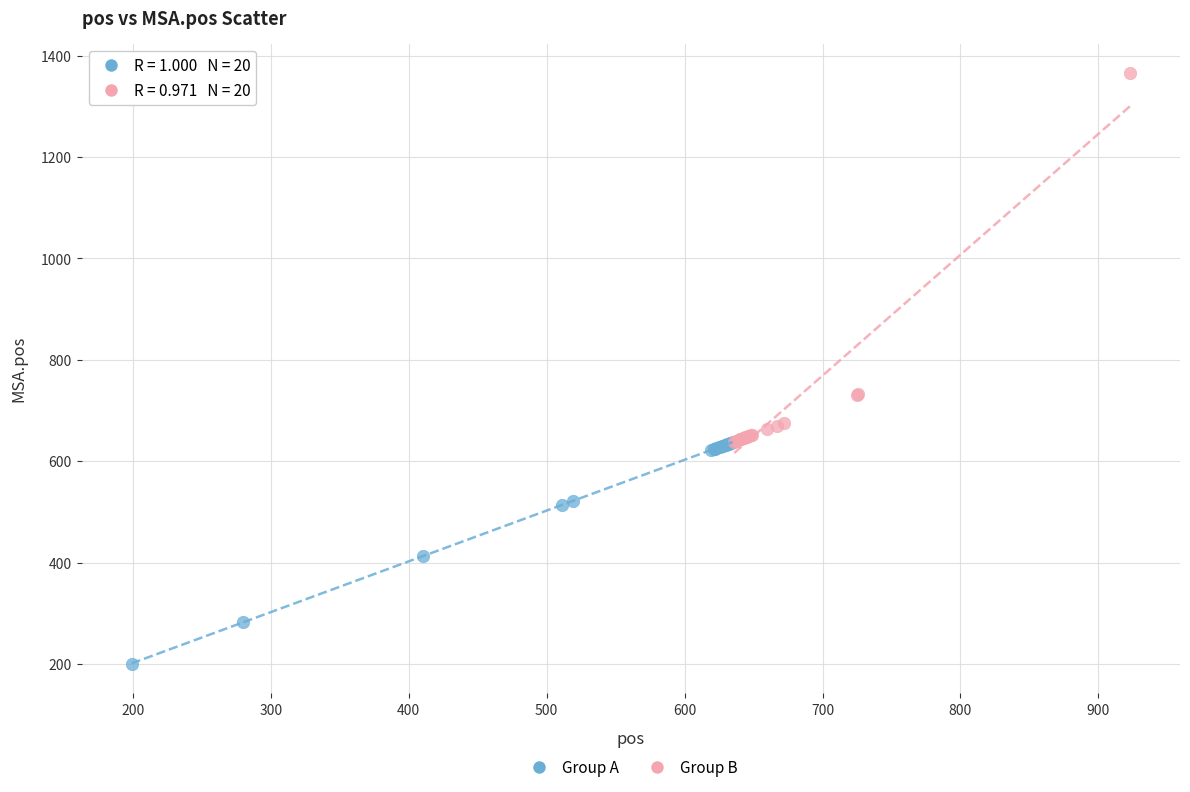

Which series reaches the maximum Y coordinate?

Group B